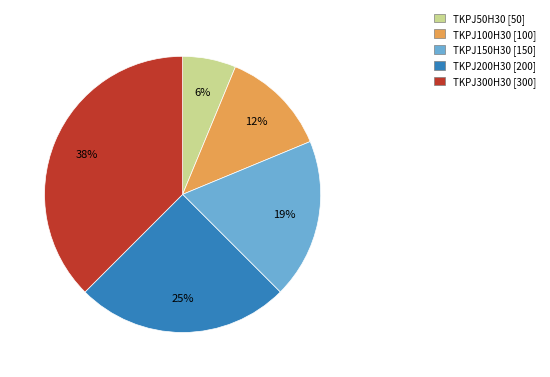

Approximately how many times larger is the value at TKPJ100H30 compared to TKPJ300H30?

0.3